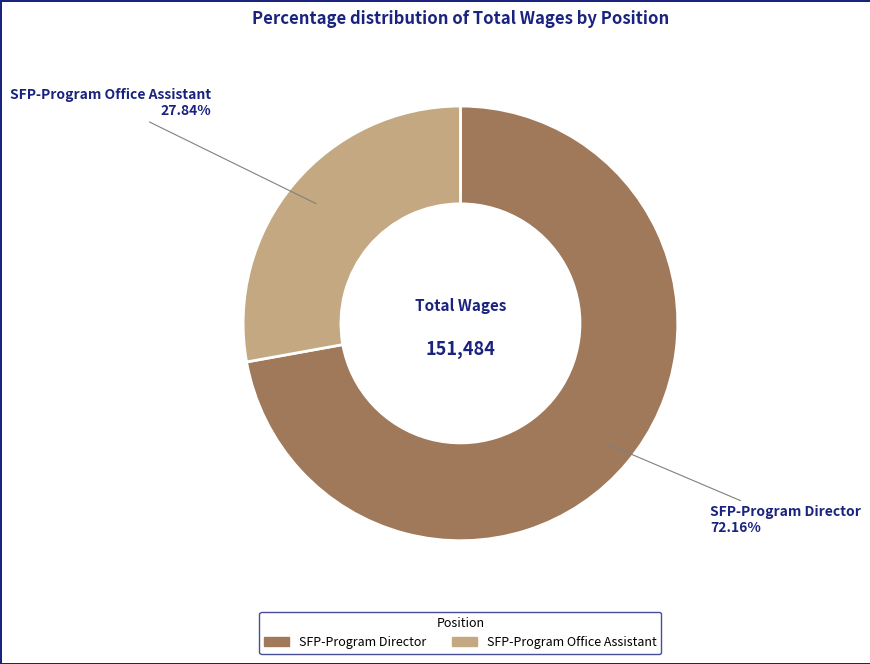

Combined, what portion of the pie is SFP-Program Office Assistant and SFP-Program Director?

100.0%